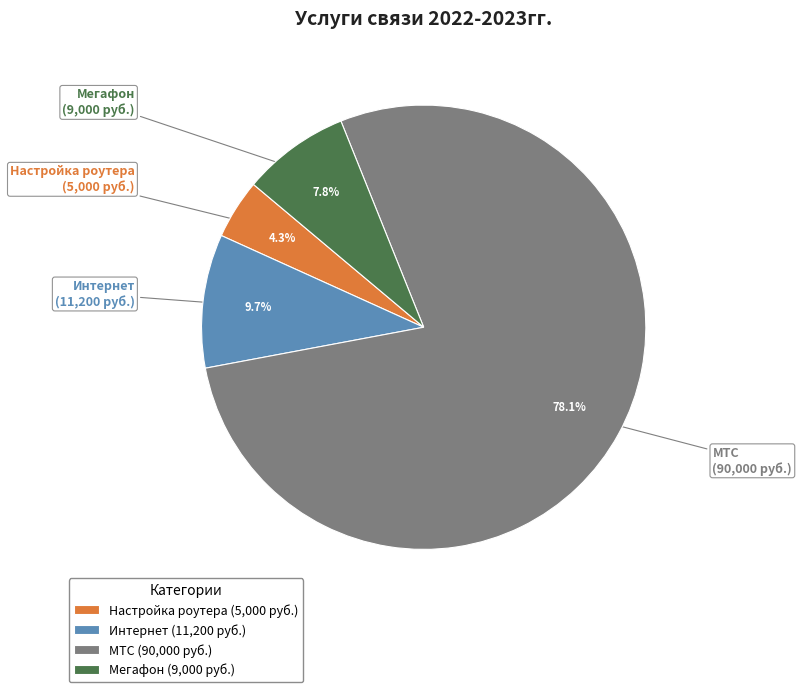

Which has a higher value, МТС (90,000 руб.) or Интернет (11,200 руб.)?

МТС (90,000 руб.)